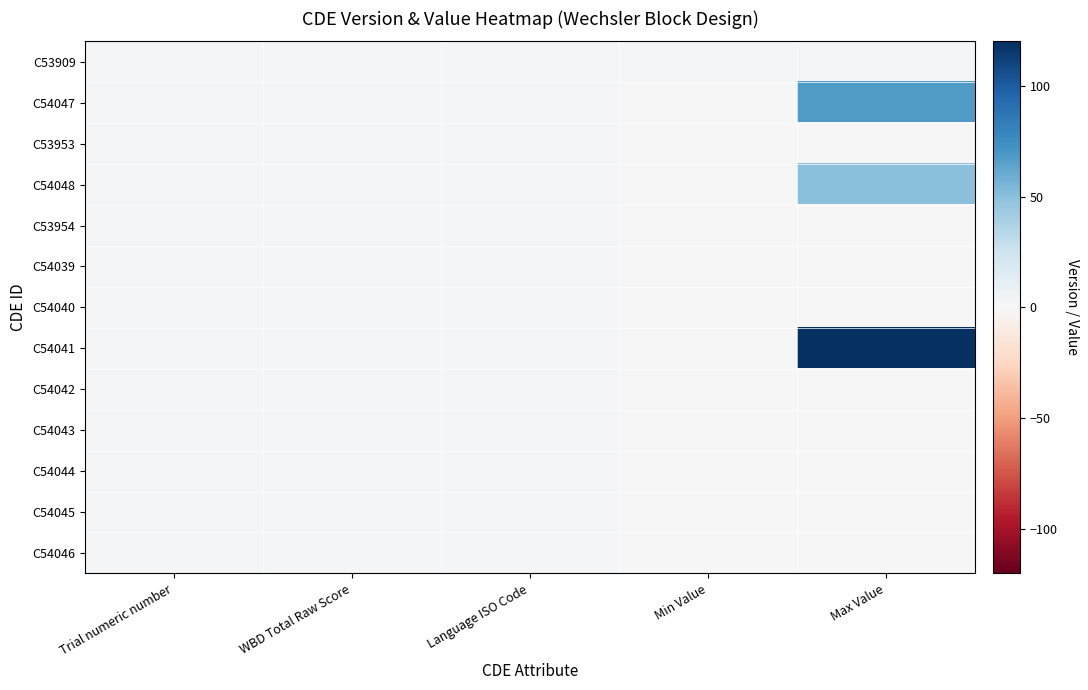

What is the total value across all series at Min Value?

1